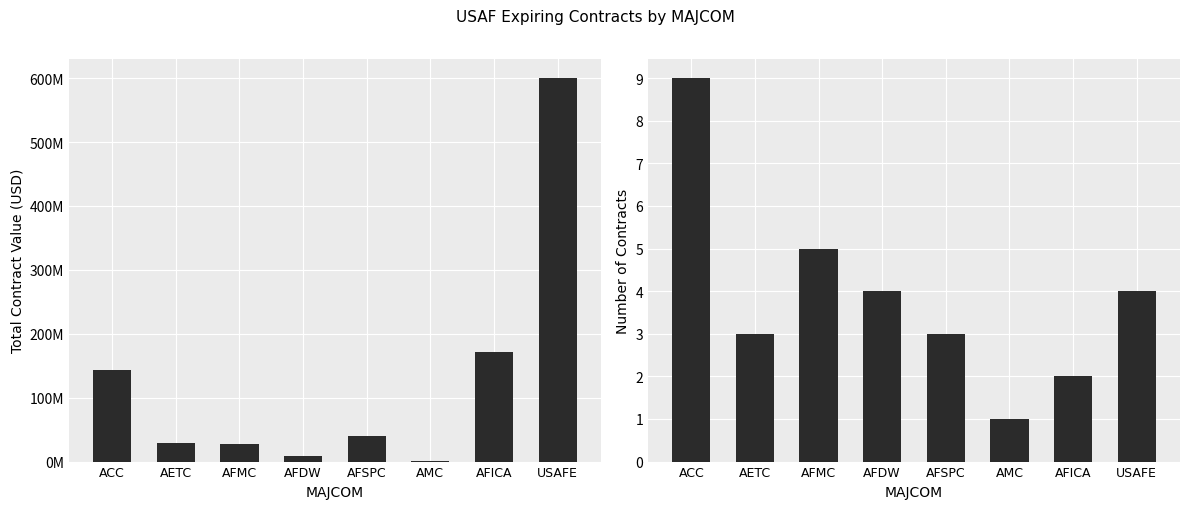

Rank the series at USAFE from highest to lowest value.

Total Contract Value, Number of Contracts